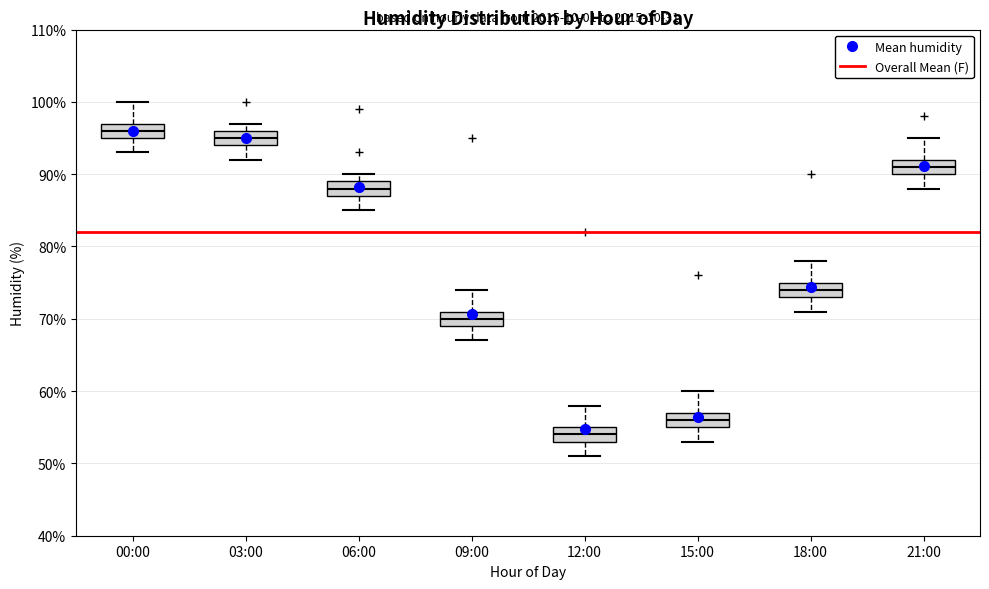

Which box's median line is the highest?

00:00